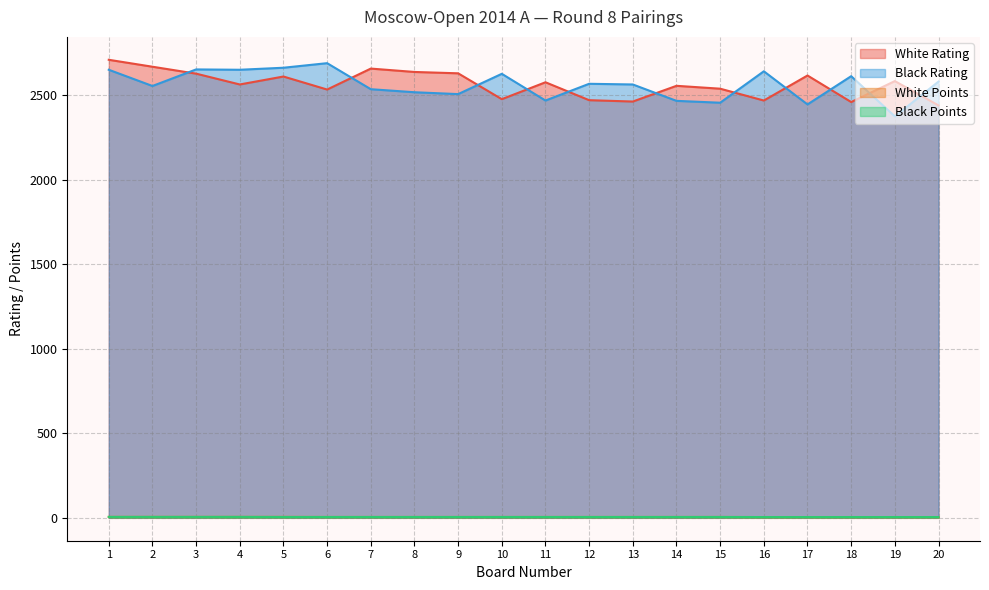

True or false: Black Rating has a value of 4097.3 at 18.

False